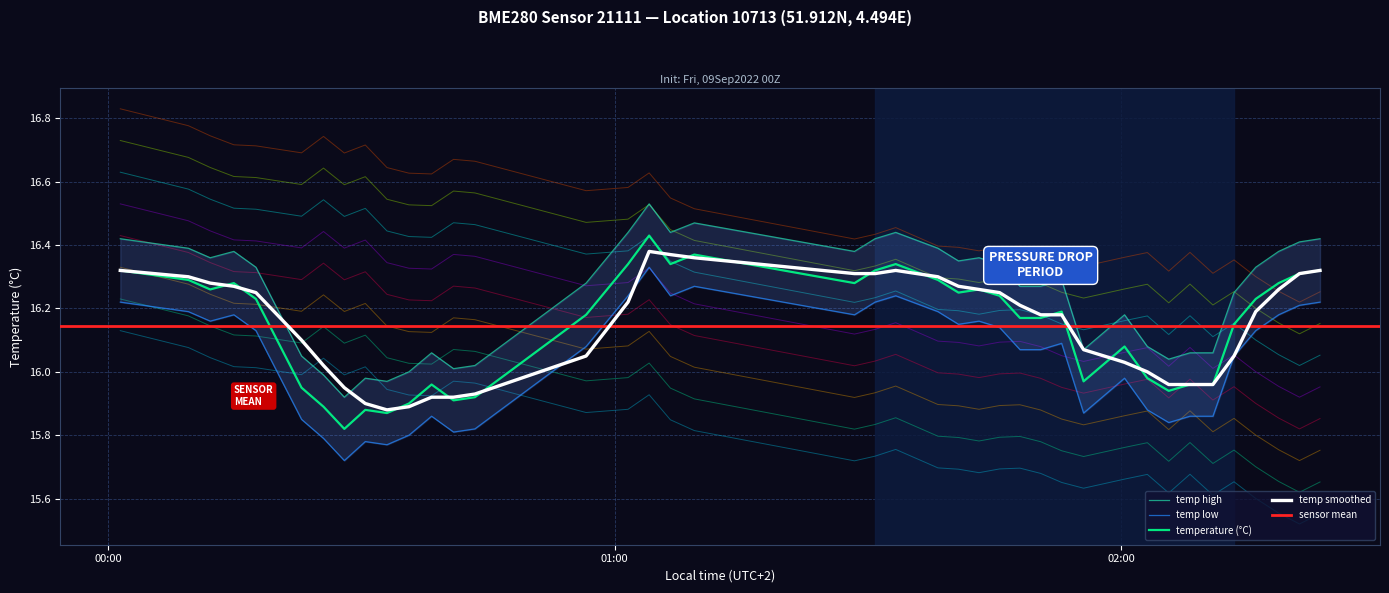

Does the chart have visible grid lines?

Yes